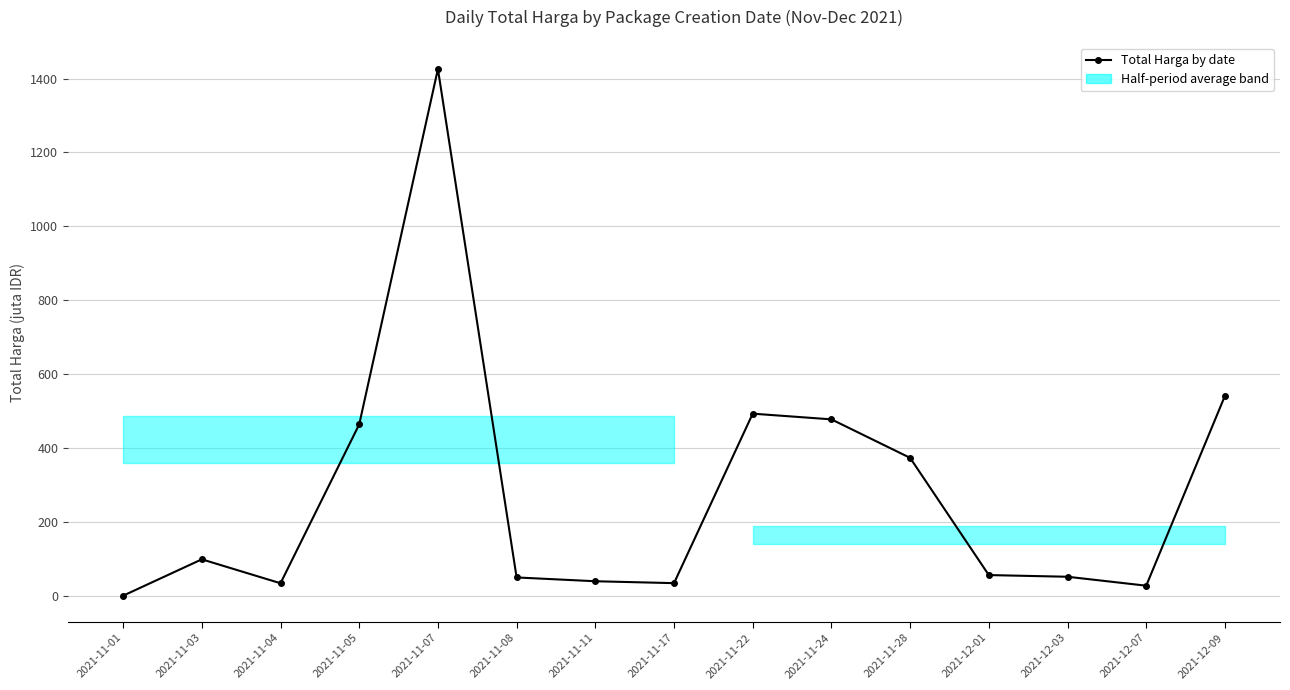

Between 2021-11-17 and 2021-11-05, which is larger?

2021-11-05